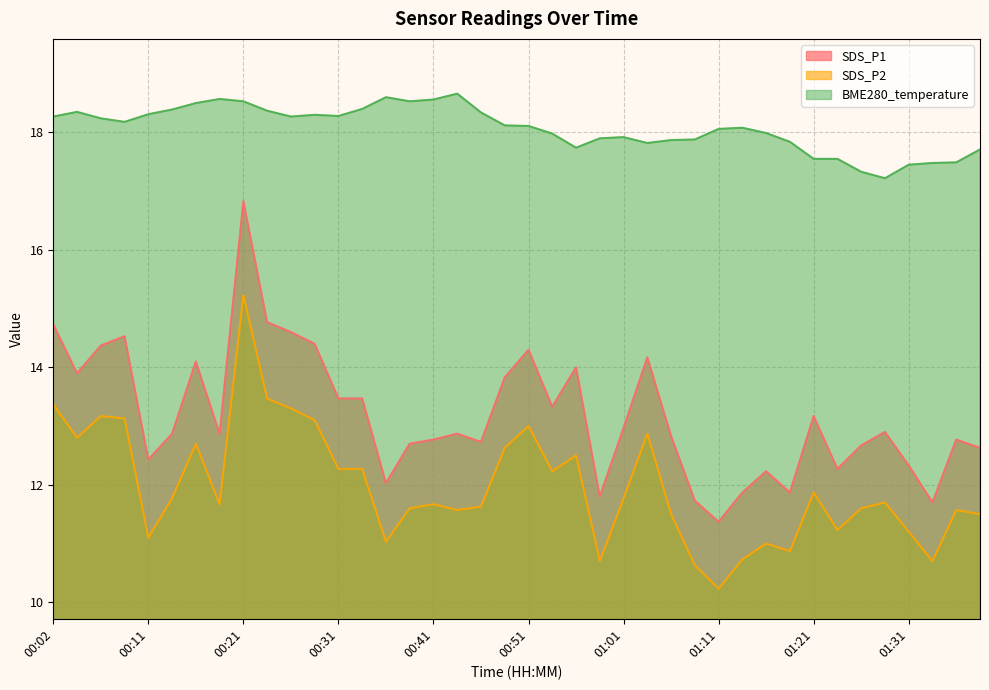

What is the sum of all SDS_P1 values?

527.2